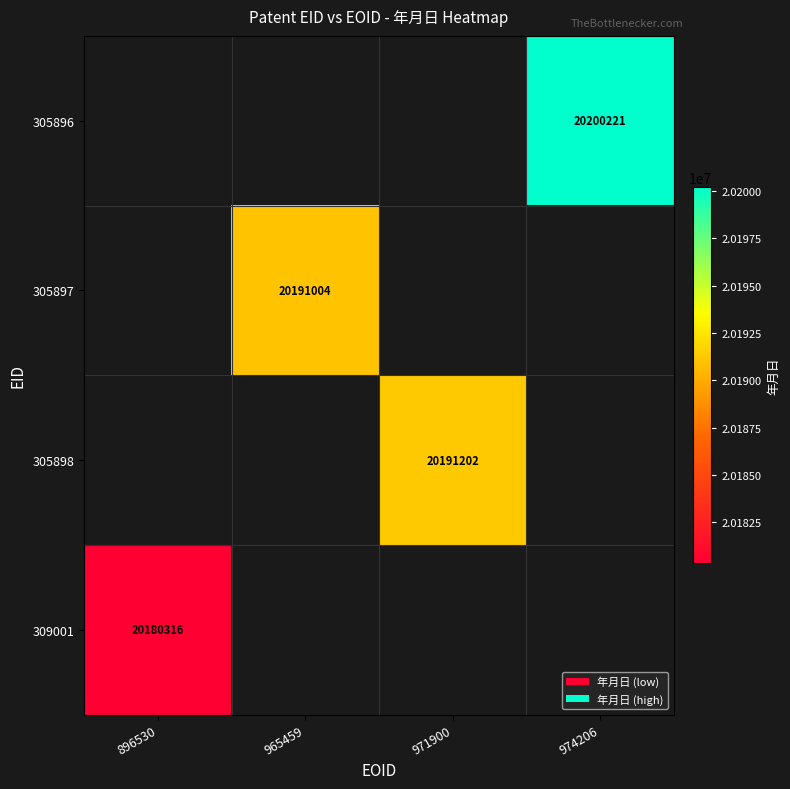

The value of 305896 at 974206 is 8551143. True or false?

False